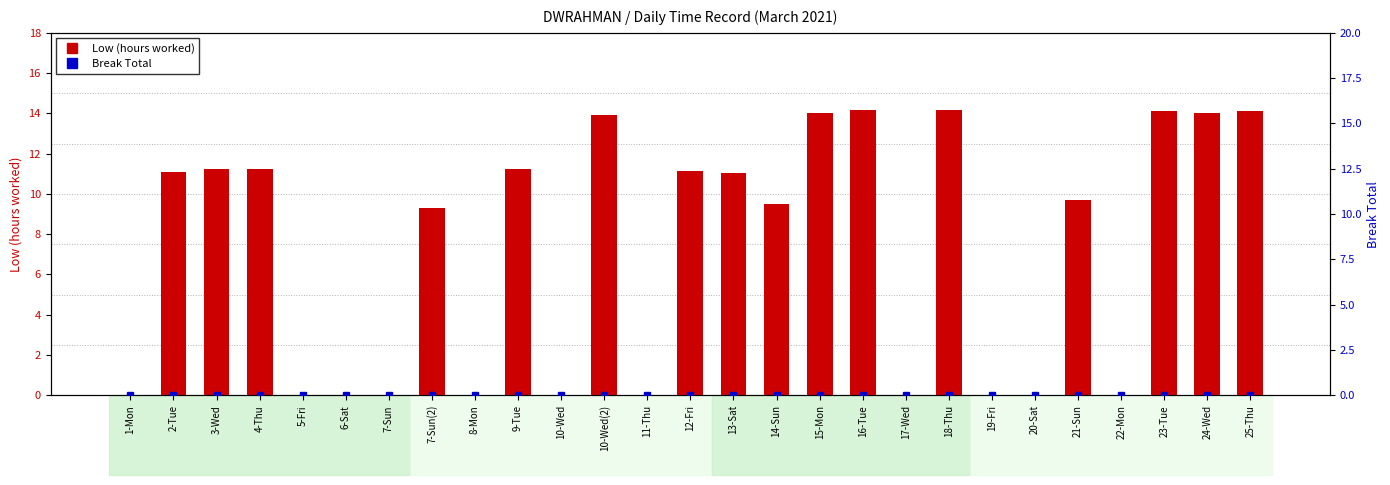

Where is Low (hours worked) nearest to the value 7?

7-Sun(2)